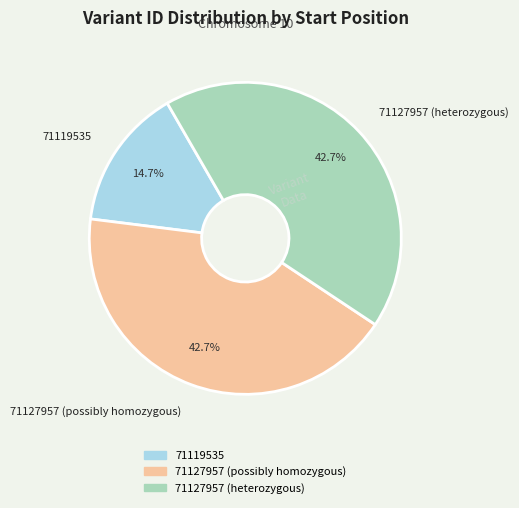

Which slice is the smallest?

71119535